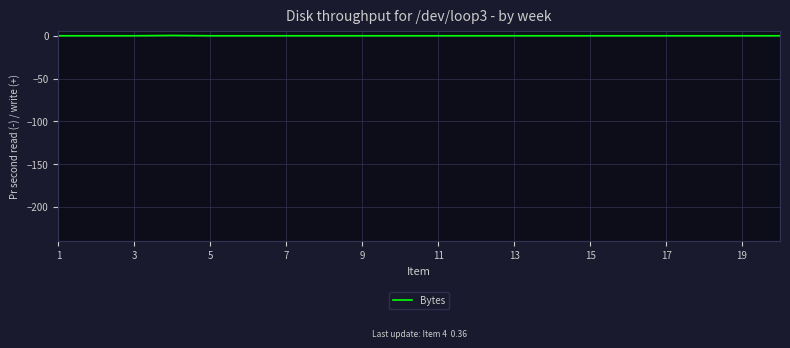

Reading left to right, list all the values displayed in this chart.

0.0	0.0	0.0	0.4	0.0	0.0	0.0	0.0	0.0	0.0	0.0	0.0	0.0	0.0	0.0	0.0	0.0	0.0	0.0	0.0